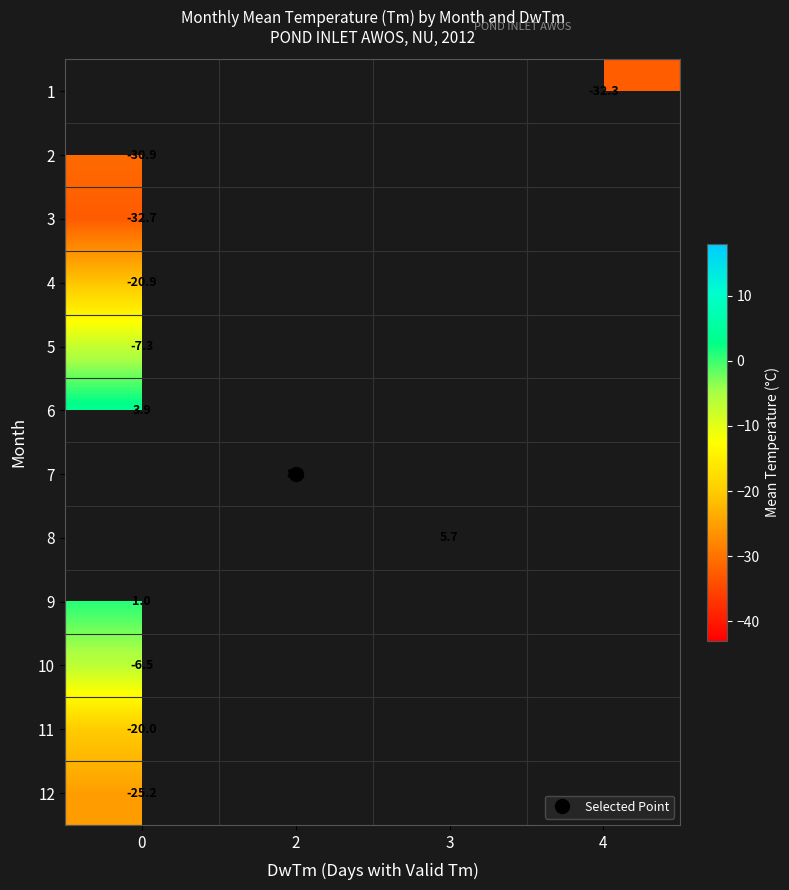

Which category has the highest value across all series?

2